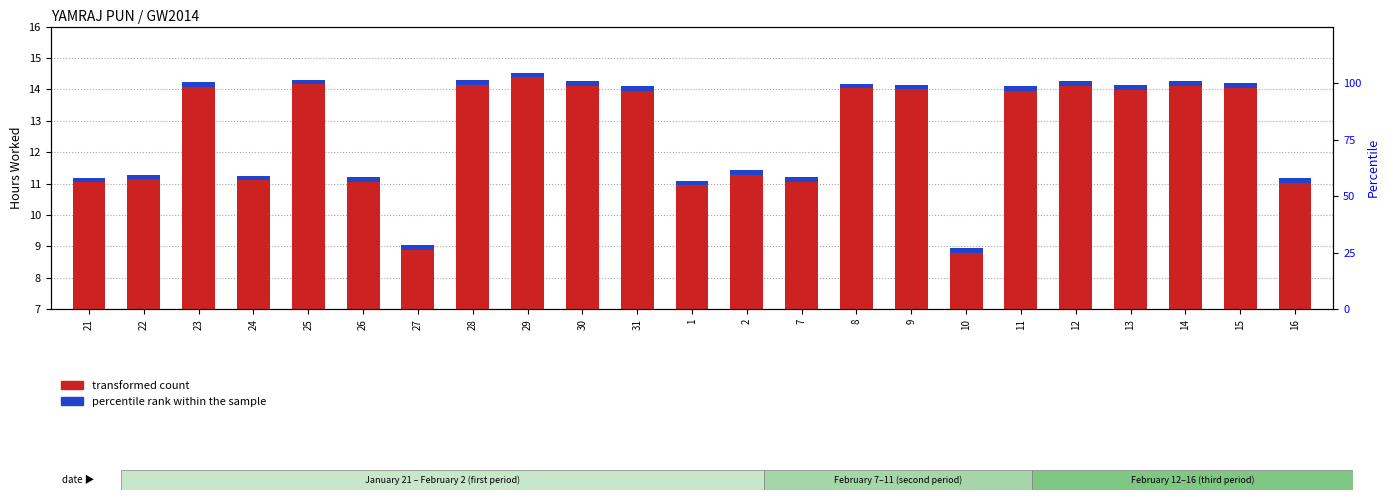

What is the change in value from 30 to 15?

-0.1